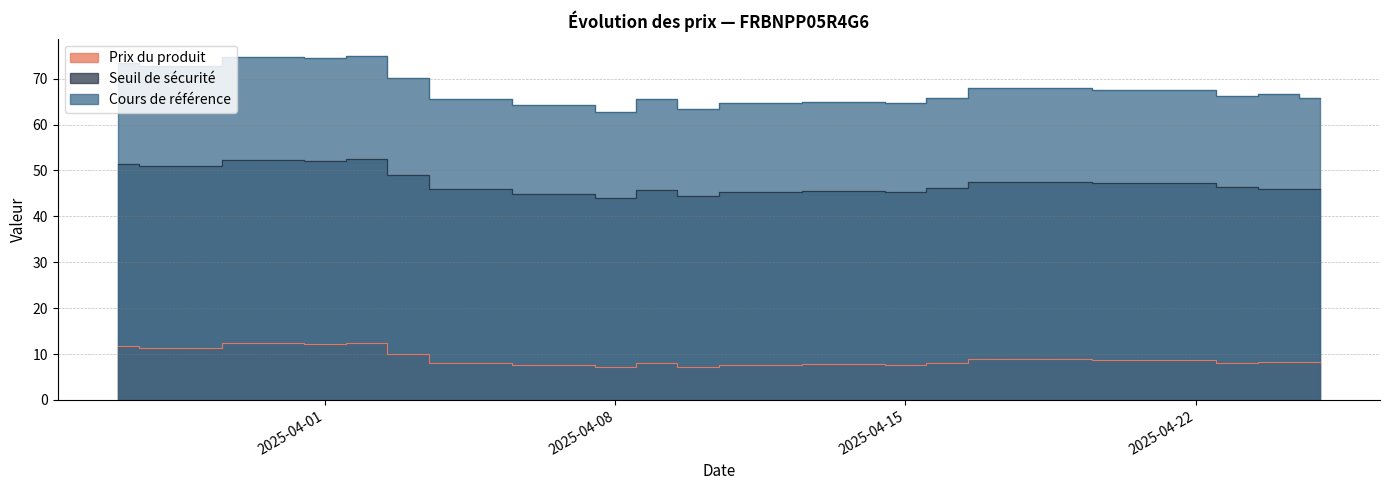

At which category does the chart reach its peak across all series?

2025-04-02